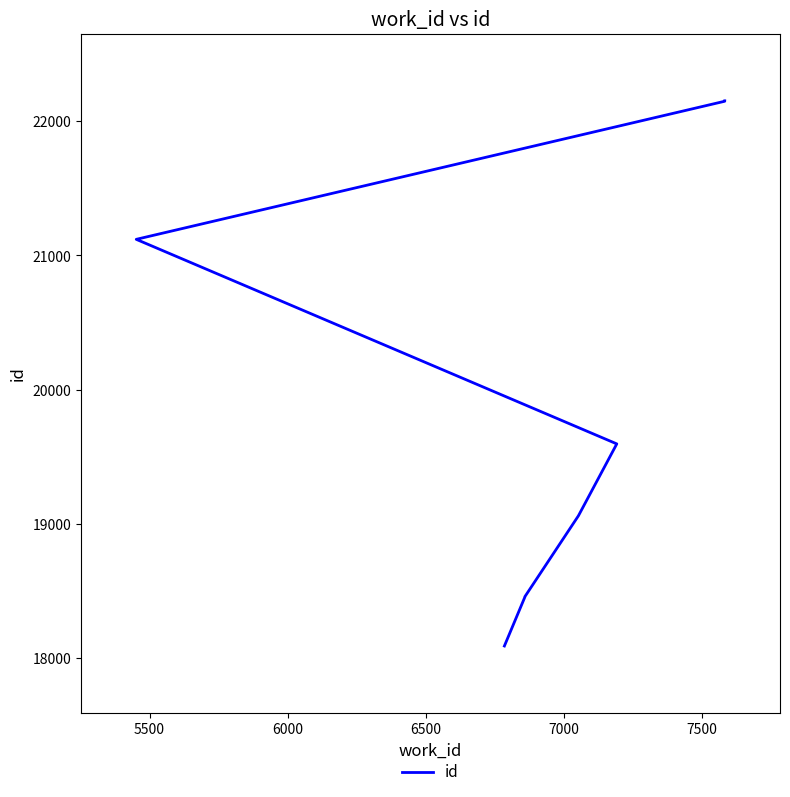

What is the value of the 3rd point from the left?

18457